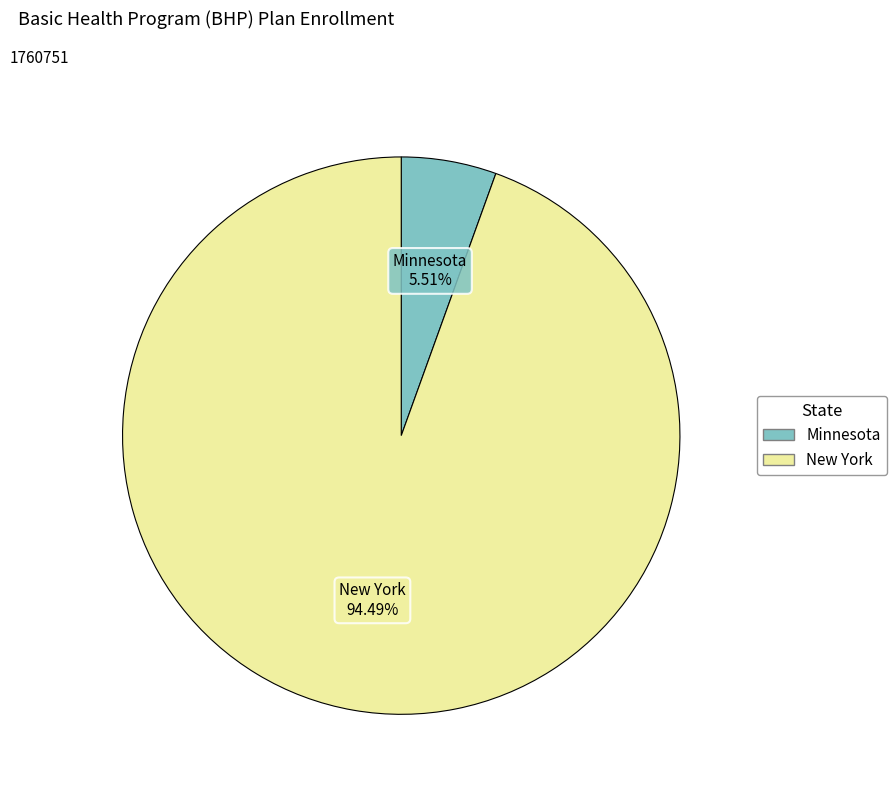

To the nearest percent, what percentage of the pie is Minnesota?

6%